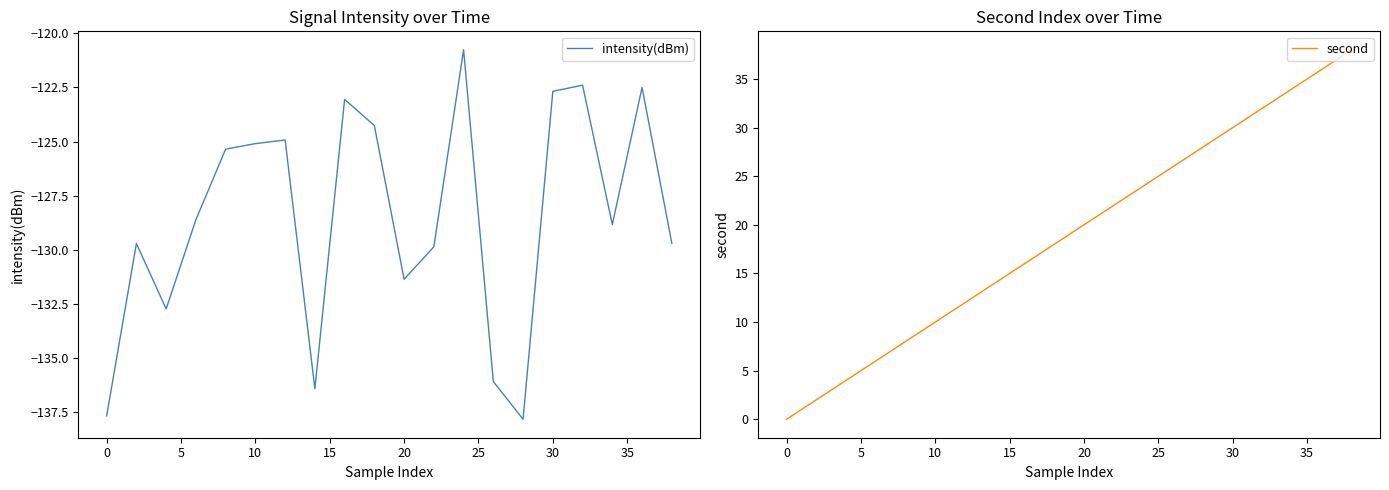

True or false: second has more than 1 interior local peaks.

False